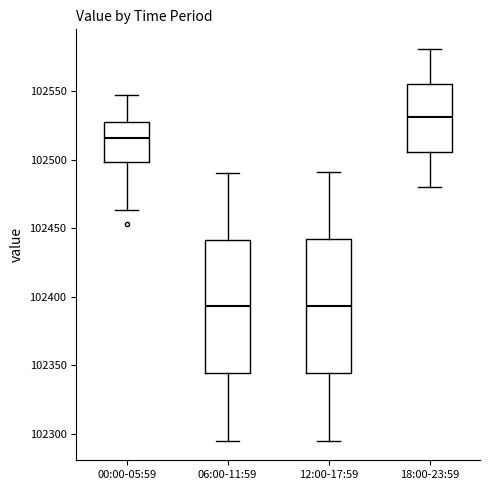

Reading left to right, transcribe this box plot: for each box, give where its median line is, the range the box spans, and where its two whiskers end, as read against the y-axis. The values are not printed on the chart, so give them approximately, as read against the axis.

00:00-05:59: median 102515, box 102500 to 102525, whiskers 102465 to 102545
06:00-11:59: median 102395, box 102345 to 102440, whiskers 102295 to 102490
12:00-17:59: median 102395, box 102345 to 102440, whiskers 102295 to 102490
18:00-23:59: median 102530, box 102505 to 102555, whiskers 102480 to 102580